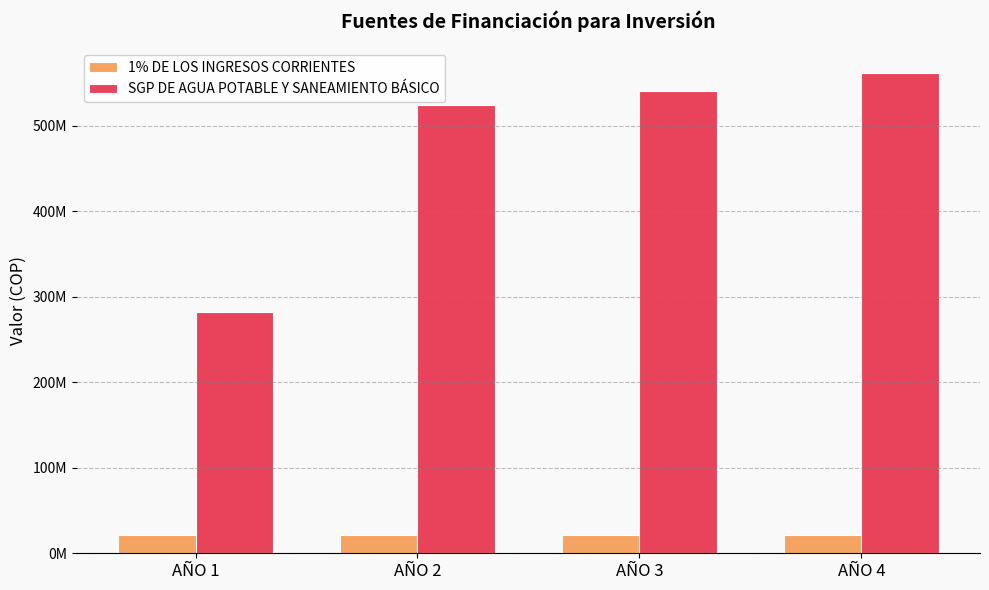

What is the minimum value shown in the chart?

20800000